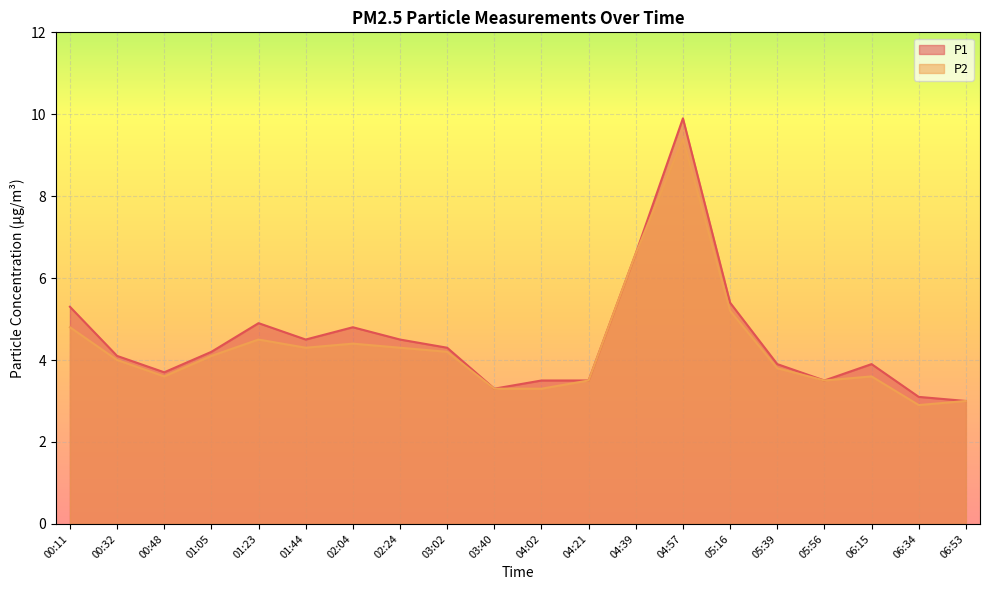

Rank the categories by P2 value from lowest to highest.

06:34, 06:53, 03:40, 04:02, 04:21, 05:56, 00:48, 06:15, 05:39, 00:32, 01:05, 03:02, 01:44, 02:24, 02:04, 01:23, 00:11, 05:16, 04:39, 04:57